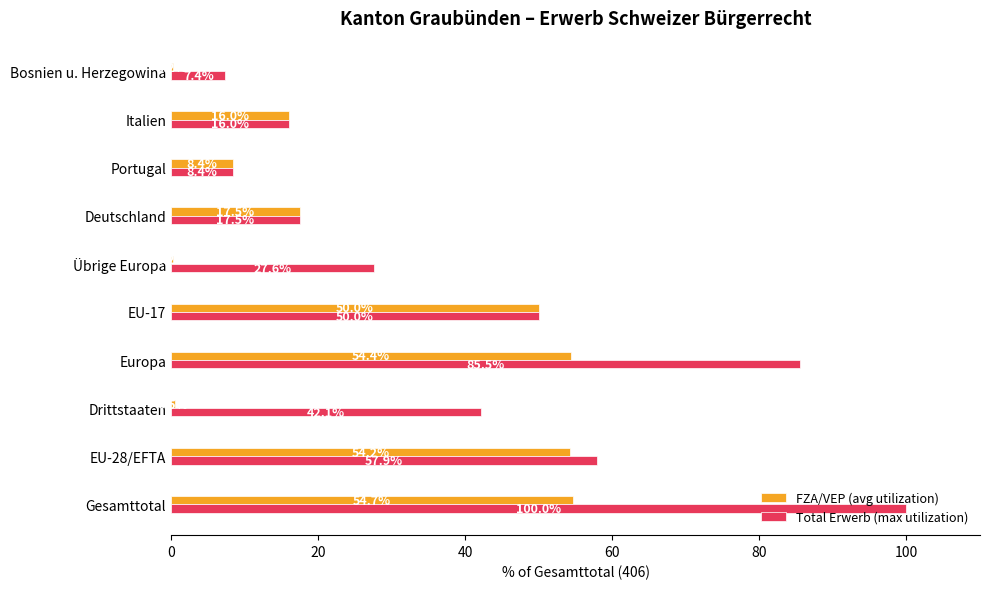

How many values in the FZA/VEP (avg utilization) series exceed 17?

5